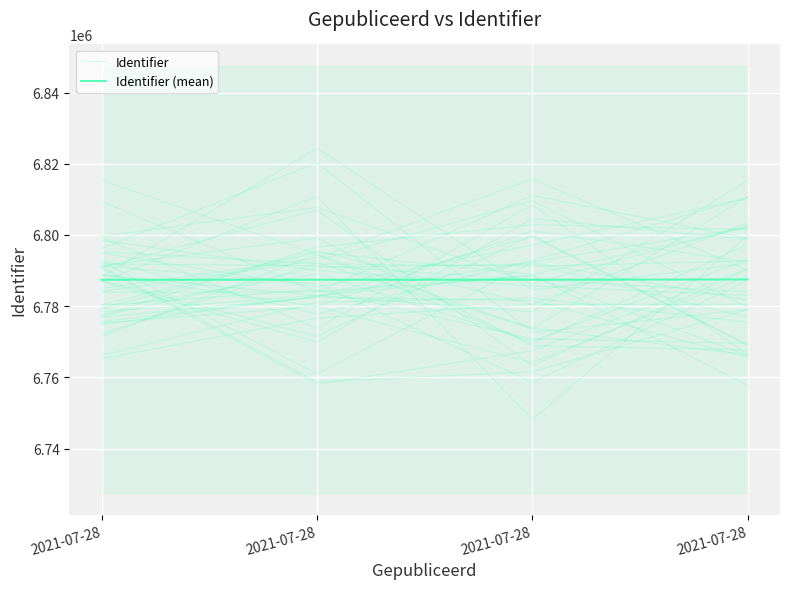

Reading left to right, what are all the values shown in this chart?

Identifier: 6794860.7	6785338.0	6797135.3	6810340.4
Identifier (mean): 6787410.0	6787412.0	6787420.0	6787495.0